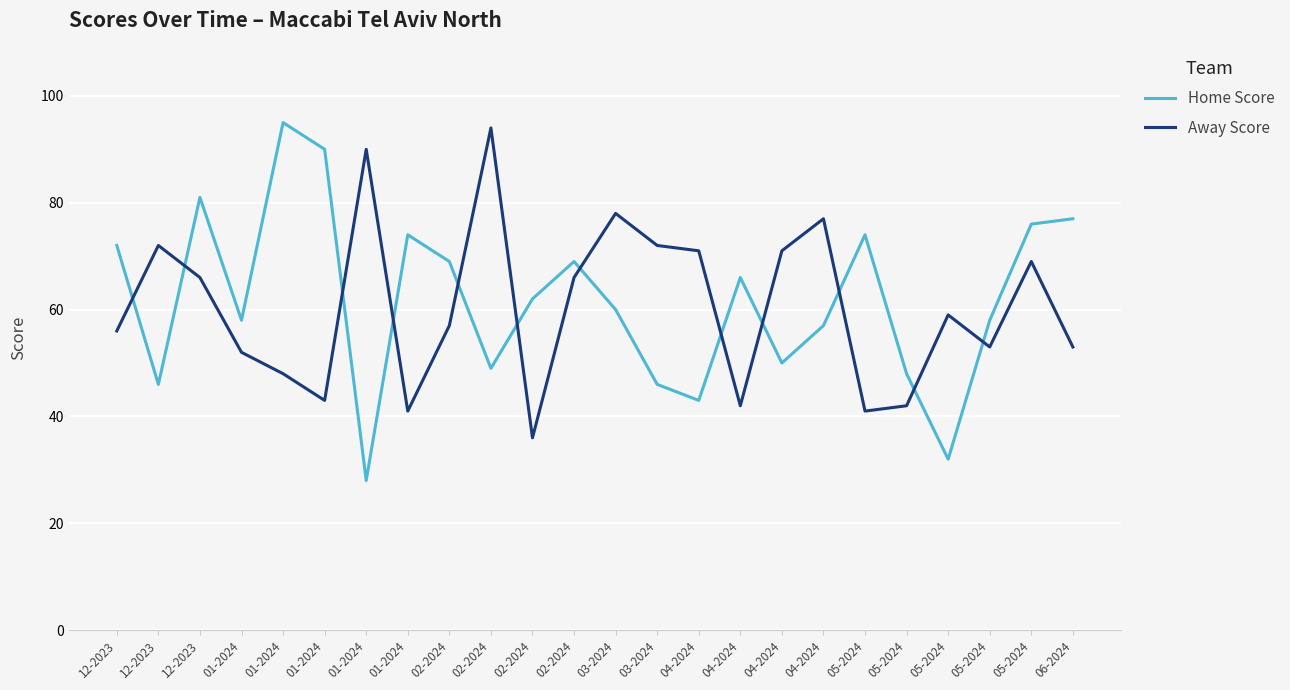

What are all the series names shown in the legend?

Home Score, Away Score